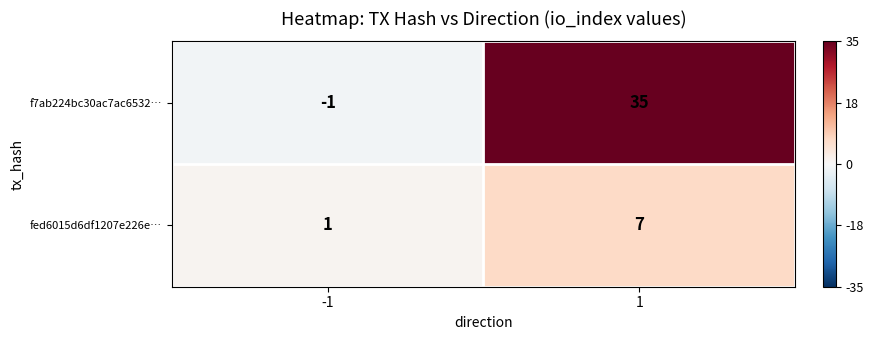

What is the sum of the fed6015d6df1207e226e… values at 1 and -1?

8